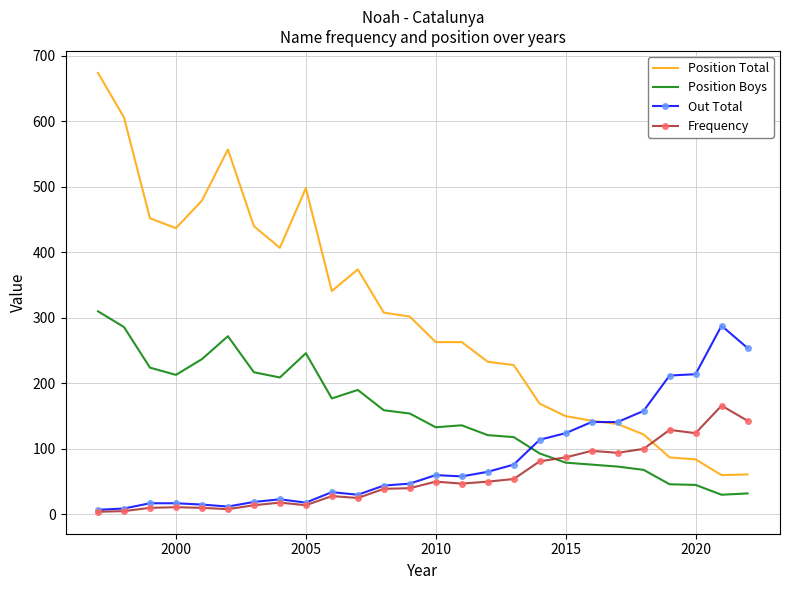

What is the greatest value displayed?

674